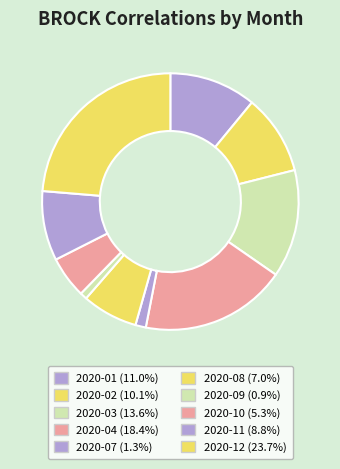

Is there any slice that represents more than half of the pie?

No